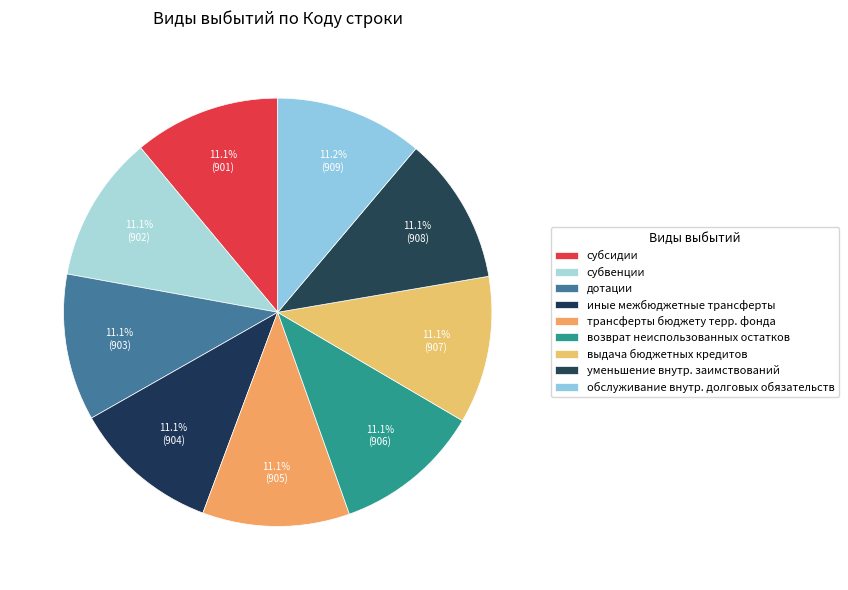

True or false: субвенции accounts for 11% of the total.

True